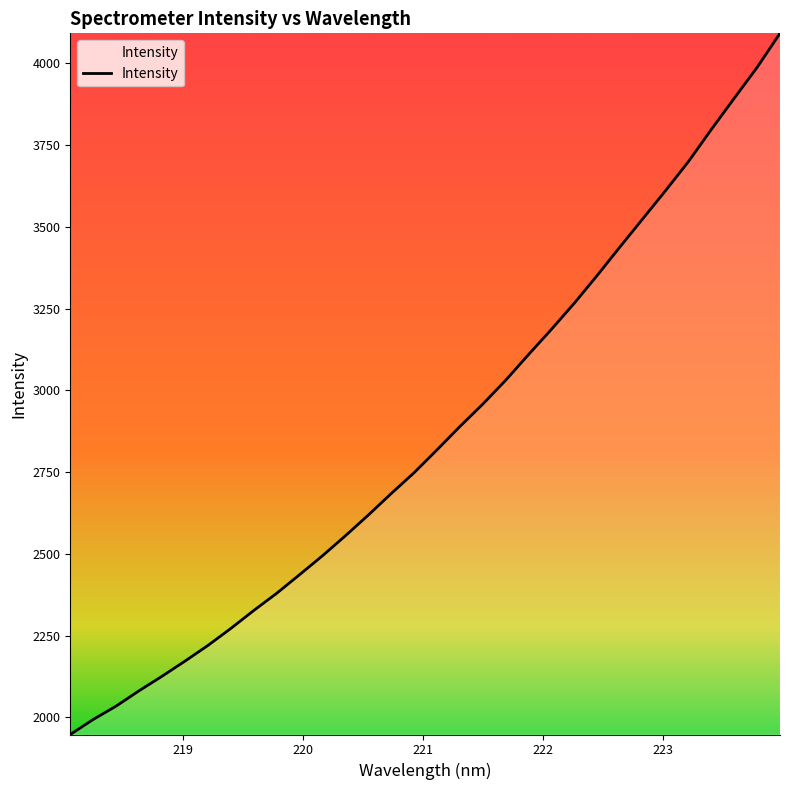

What is the minimum value shown in the chart?

1947.3